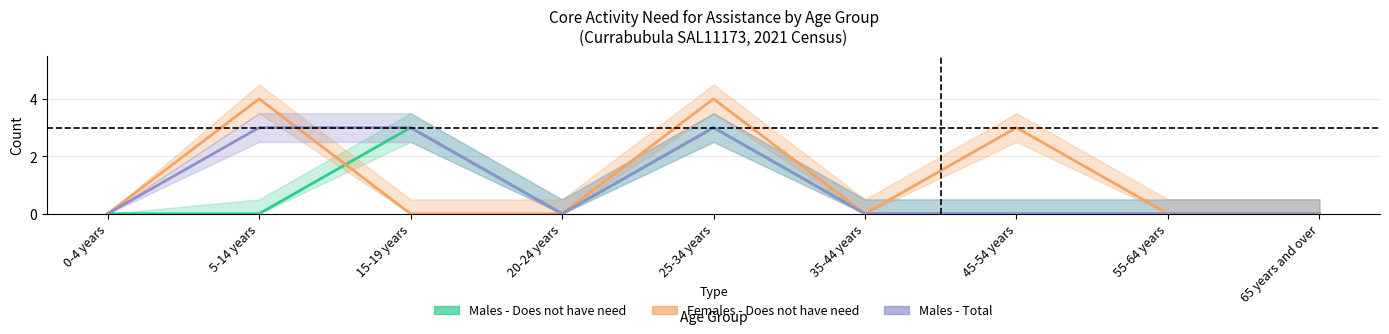

How many interior local valleys does the Males - Total series have?

1